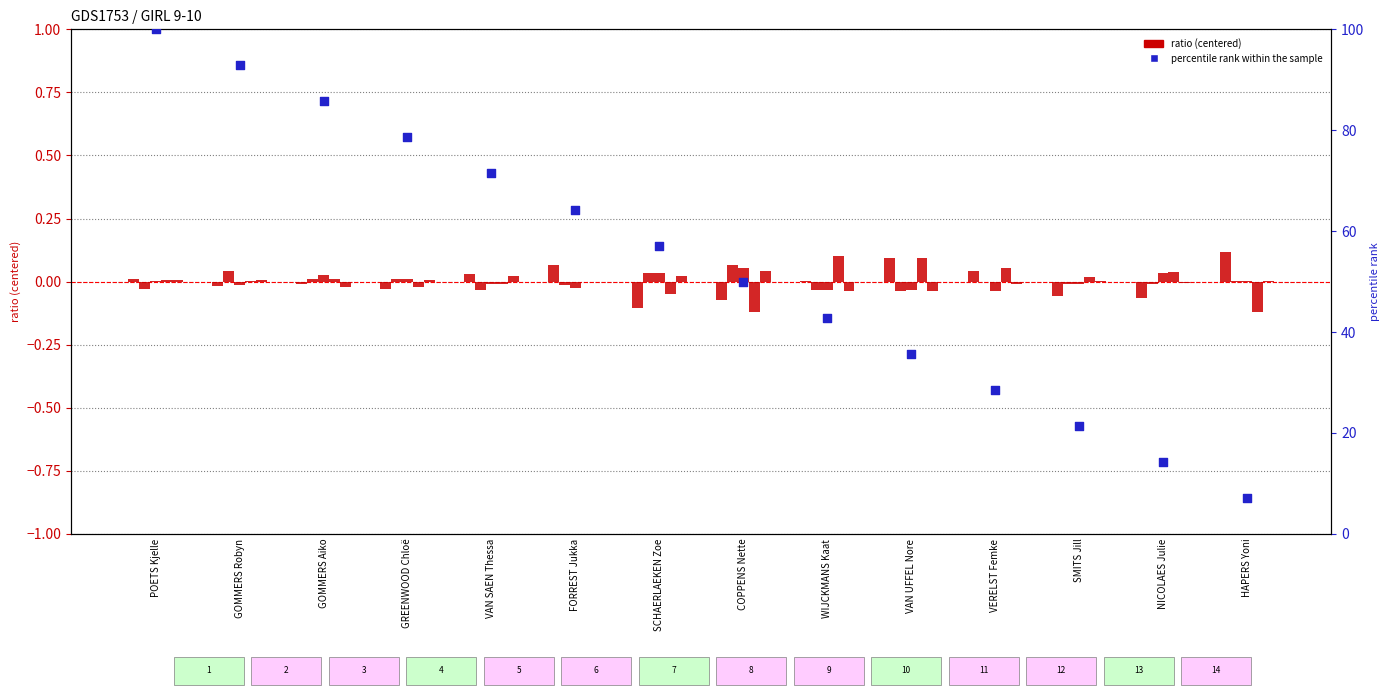

Is the value of percentile rank within the sample at GREENWOOD Chloë greater than the value of Ravels+Peer at POETS Kjelle?

Yes